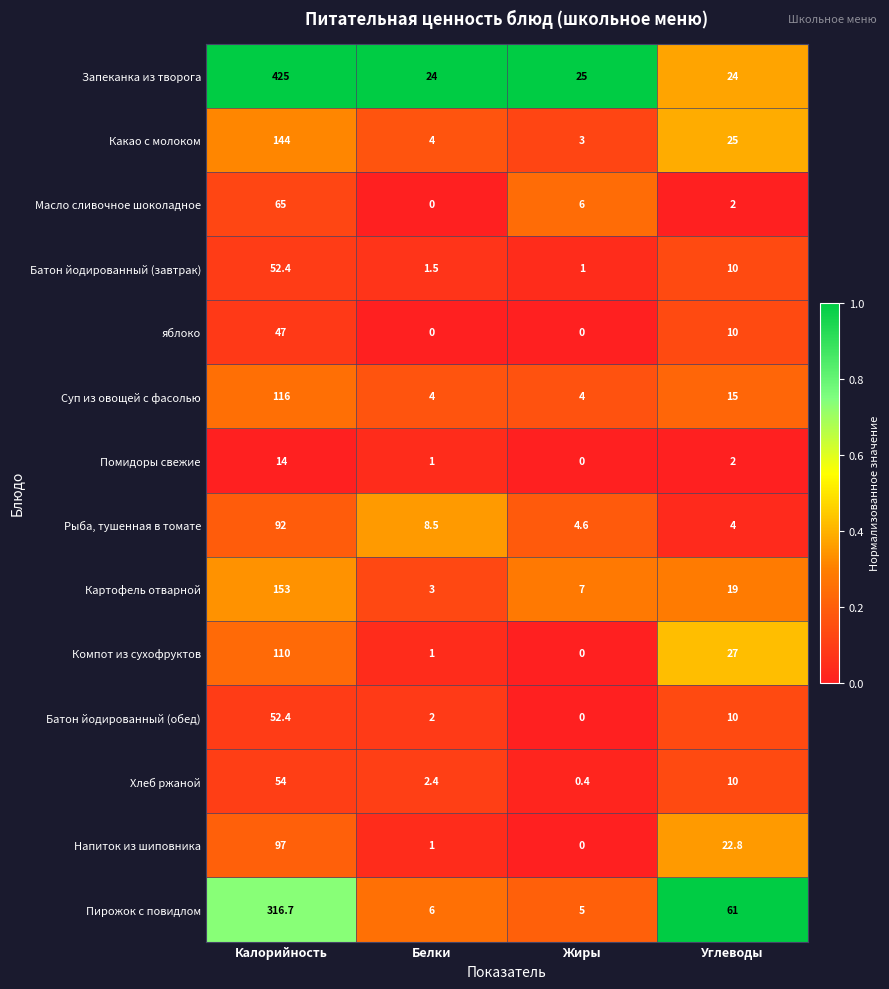

Is the value of Пирожок с повидлом at Углеводы greater than the value of Хлеб ржаной at Жиры?

Yes